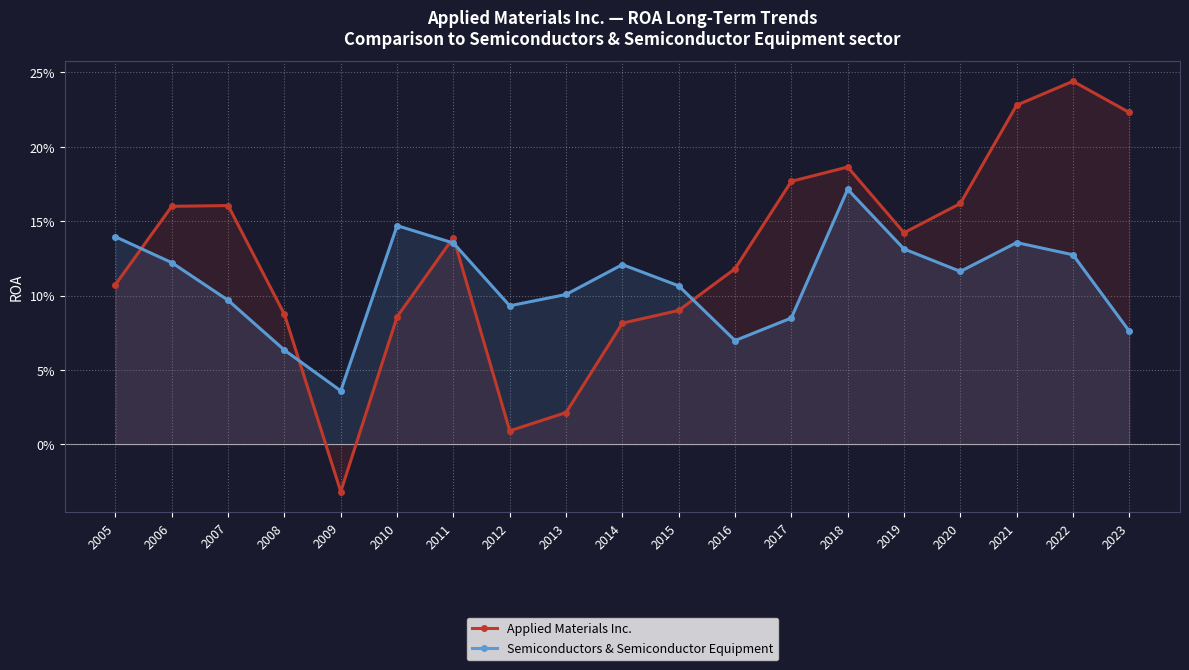

What is the value of the Semiconductors & Semiconductor Equipment point at the 12th from the left?

0.1